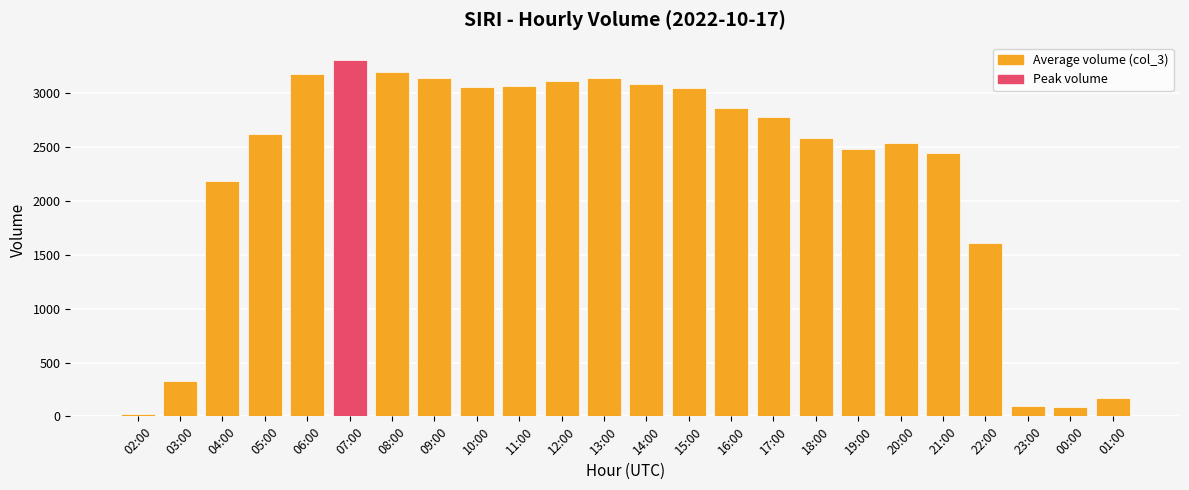

What is the sum of all values?

54194